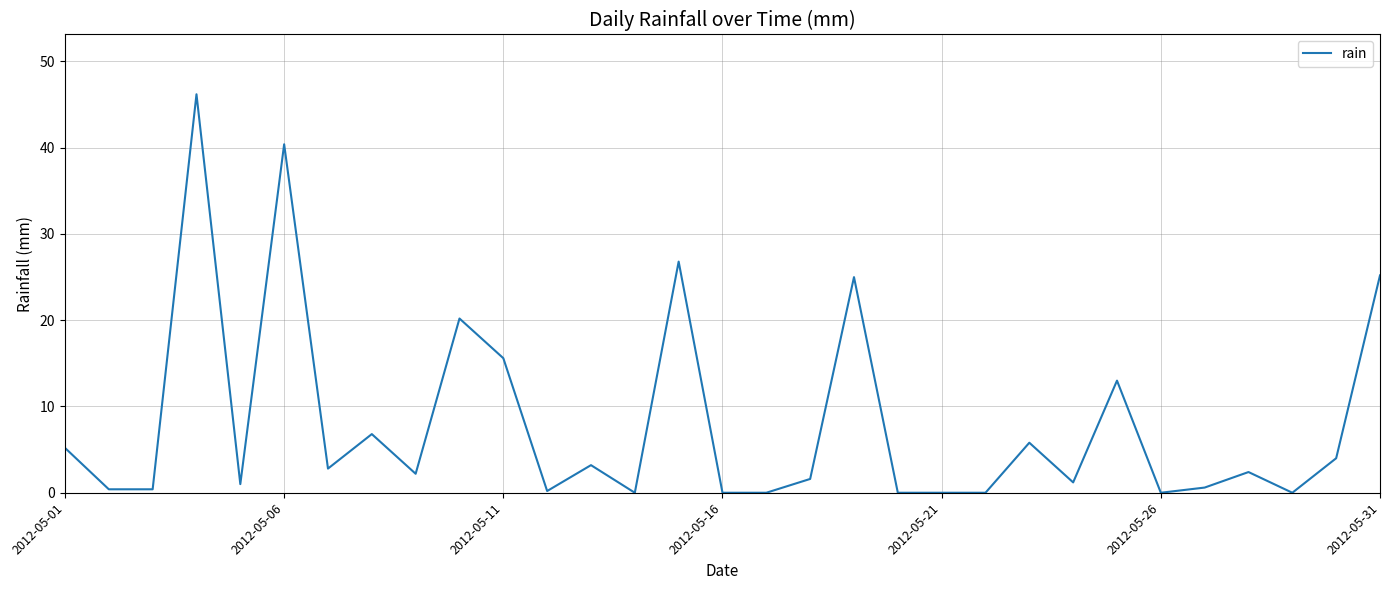

What is the difference between the maximum and minimum values?

46.2